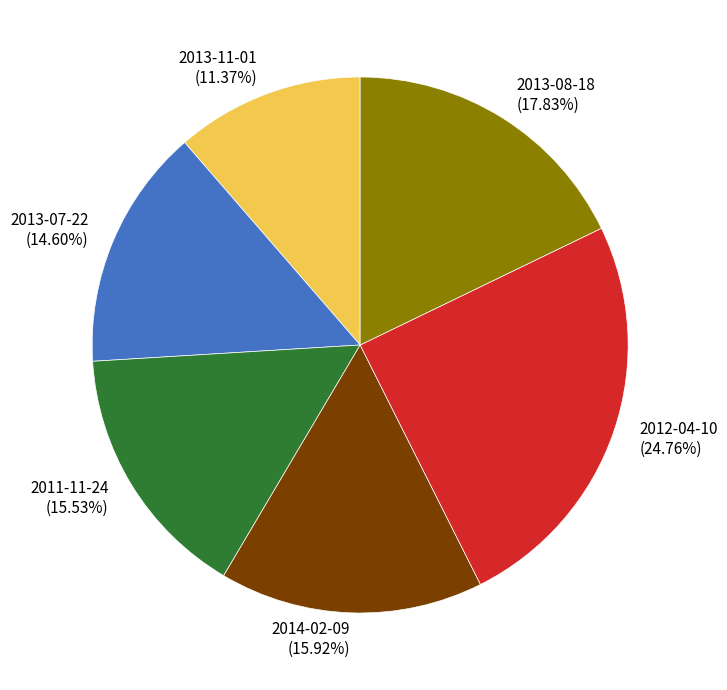

To the nearest percent, what is the difference between the largest and smallest slice percentages?

13%